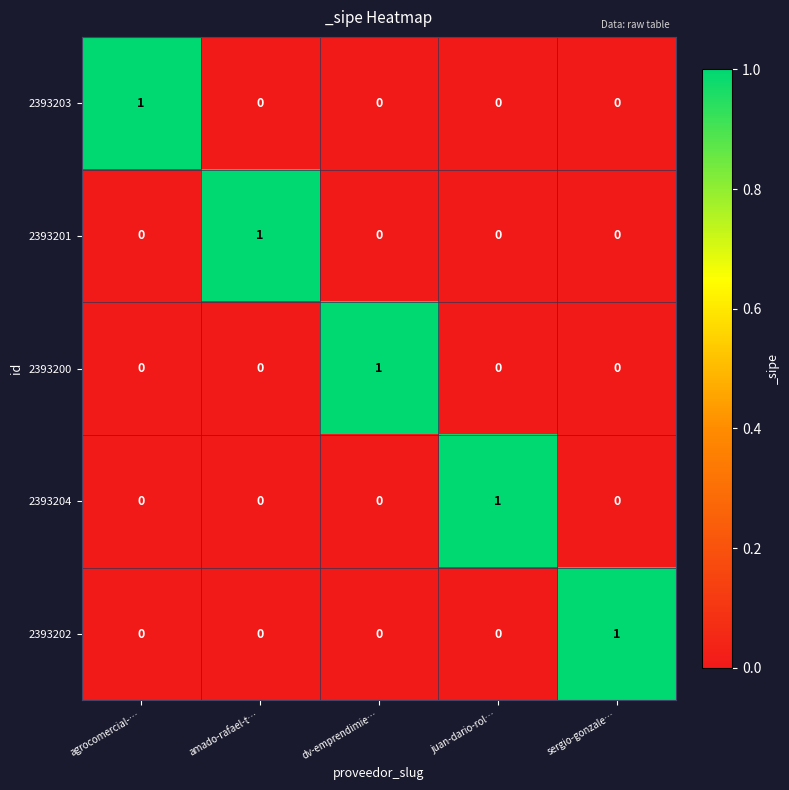

At which label does 2393200 reach its peak?

dv-emprendimie…